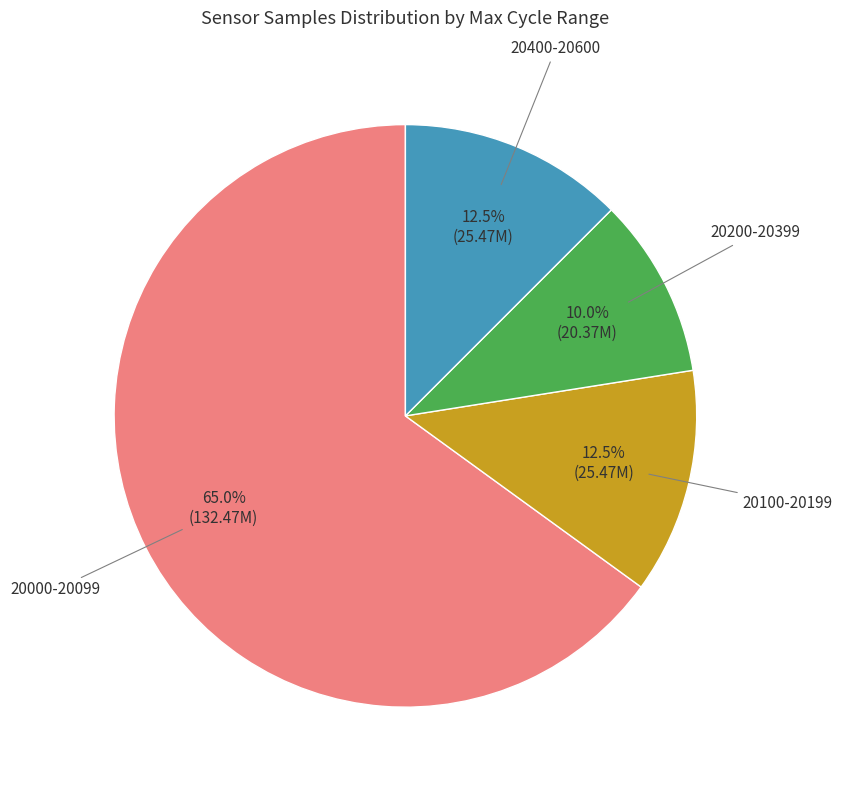

Does any single category account for the majority?

Yes